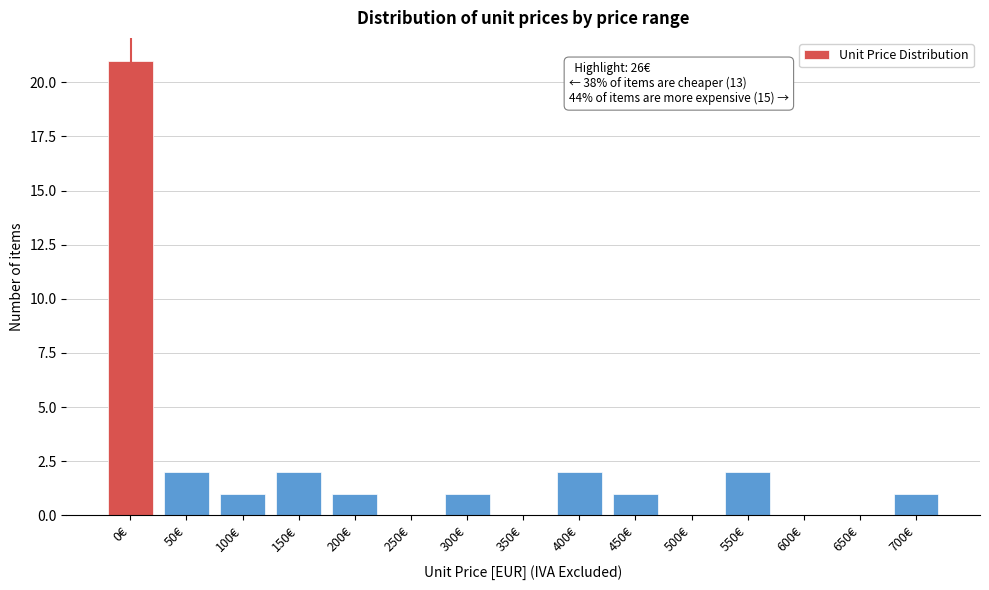

Reading right to left, list all the values displayed in this chart.

700€=1	650€=0	600€=0	550€=2	500€=0	450€=1	400€=2	350€=0	300€=1	250€=0	200€=1	150€=2	100€=1	50€=2	0€=21